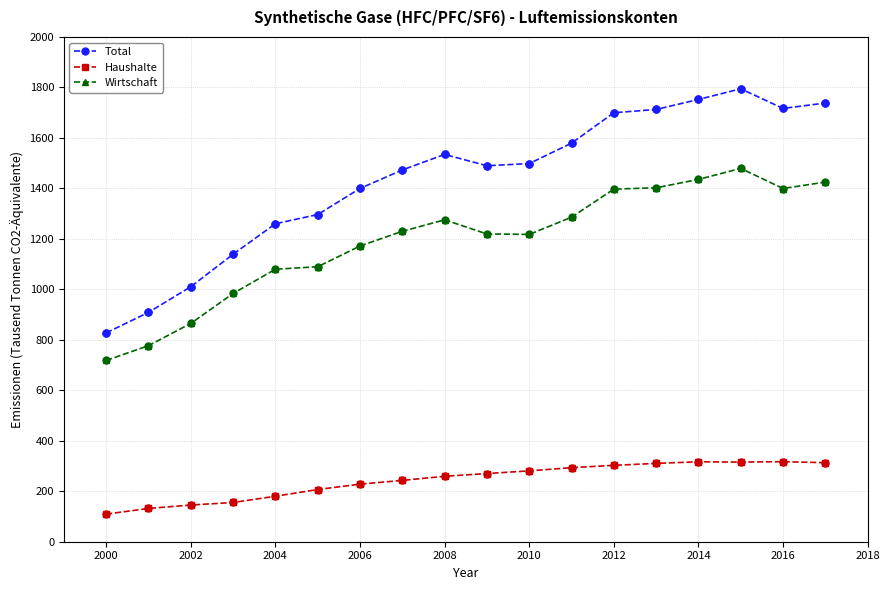

Which series has the widest spread of values?

Total